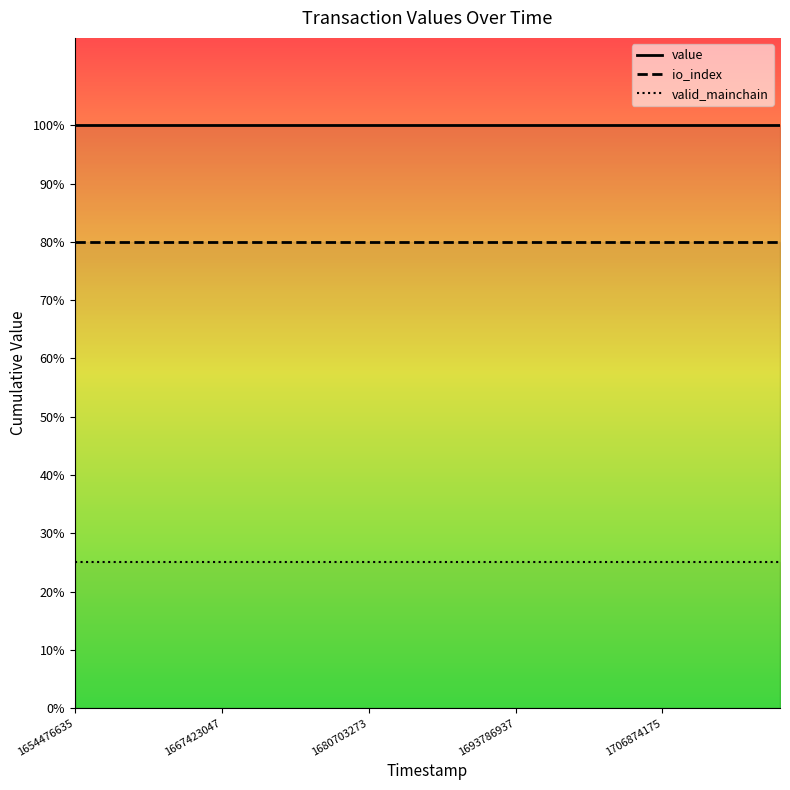

True or false: value has more than 1 points higher than both neighbors.

False